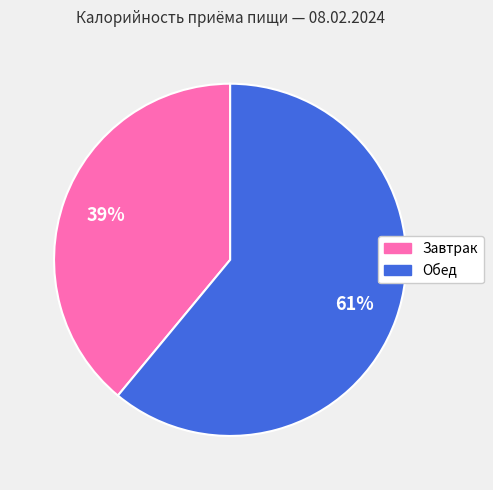

Which category accounts for the majority?

Обед